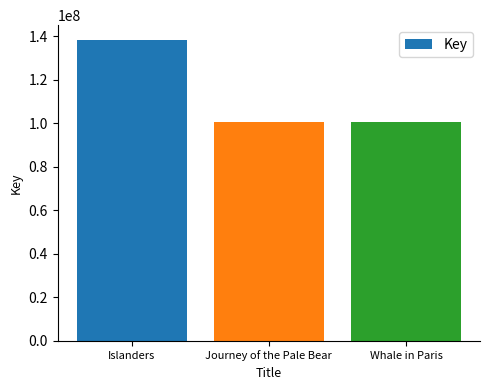

How many bars are there in total?

3